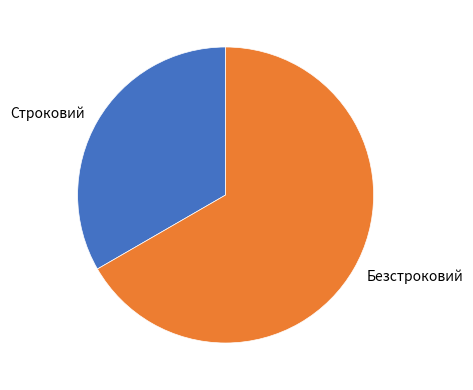

Rank the categories by value from lowest to highest.

Строковий, Безстроковий